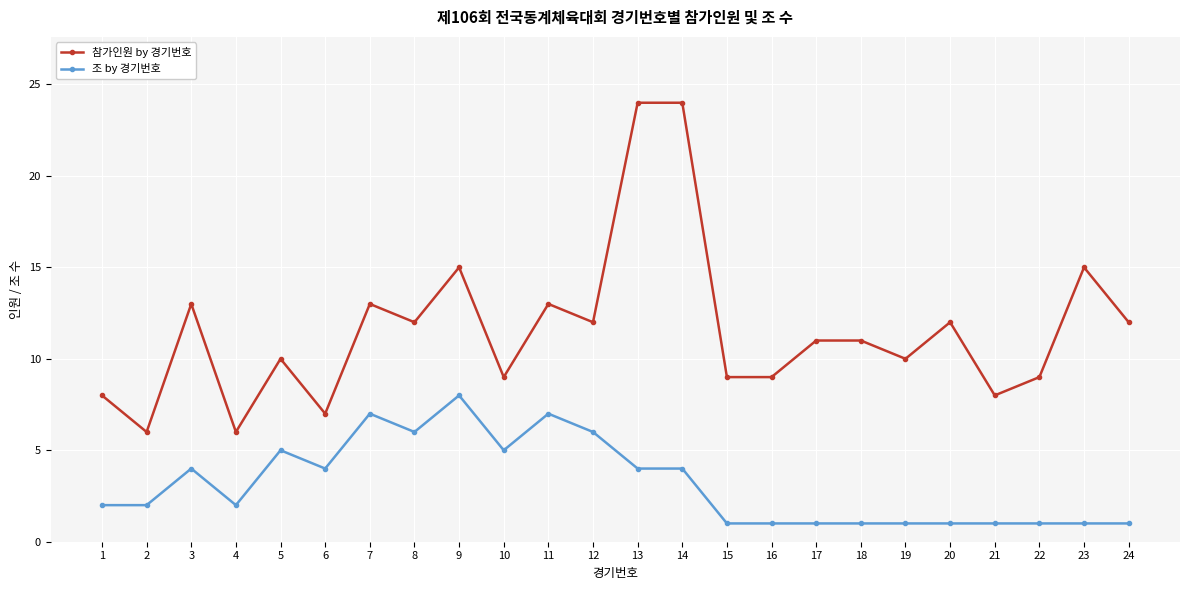

Reading left to right, list all the values displayed in this chart.

참가인원 by 경기번호: 1=8	2=6	3=13	4=6	5=10	6=7	7=13	8=12	9=15	10=9	11=13	12=12	13=24	14=24	15=9	16=9	17=11	18=11	19=10	20=12	21=8	22=9	23=15	24=12
조 by 경기번호: 1=2	2=2	3=4	4=2	5=5	6=4	7=7	8=6	9=8	10=5	11=7	12=6	13=4	14=4	15=1	16=1	17=1	18=1	19=1	20=1	21=1	22=1	23=1	24=1